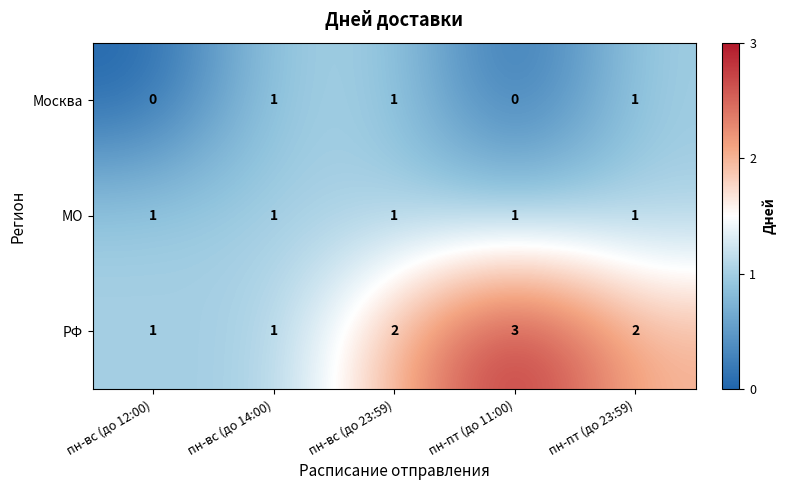

What is the sum of all РФ values?

9